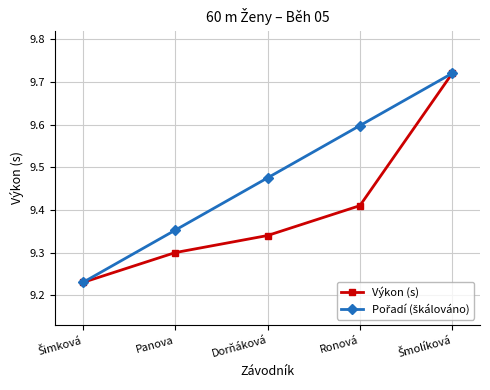

True or false: Výkon (s) has more than 2 points higher than both neighbors.

False